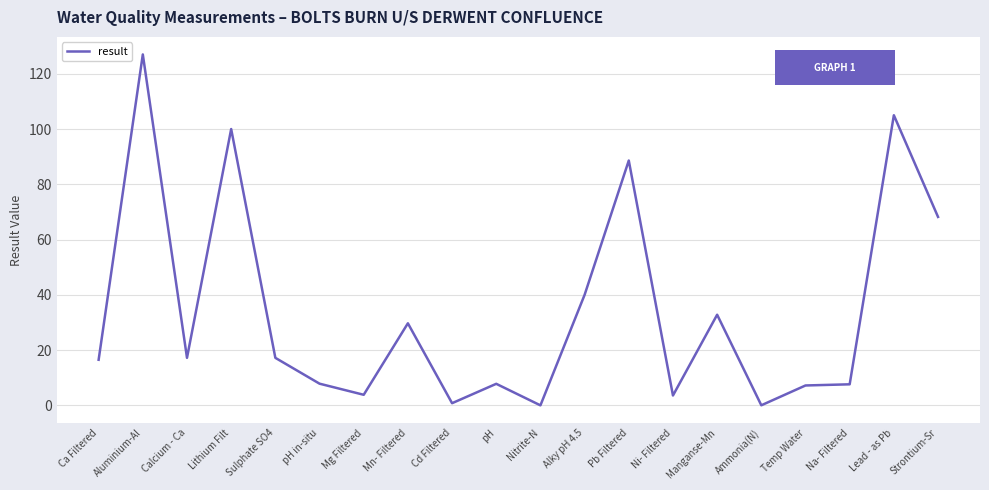

The value at Pb Filtered is 88.6. True or false?

True